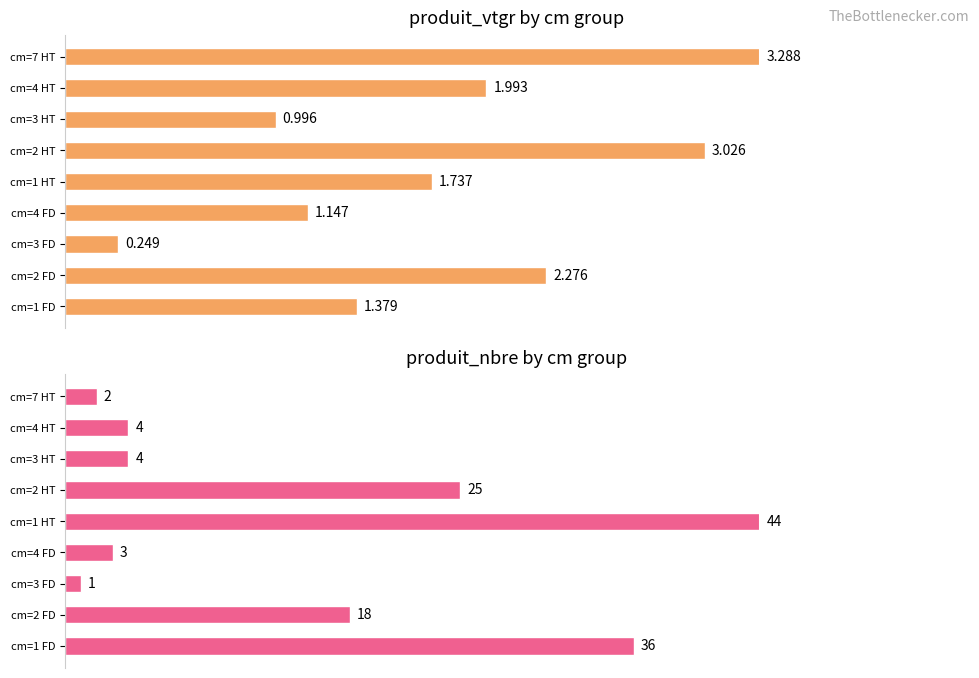

Count the number of data series in this chart.

2